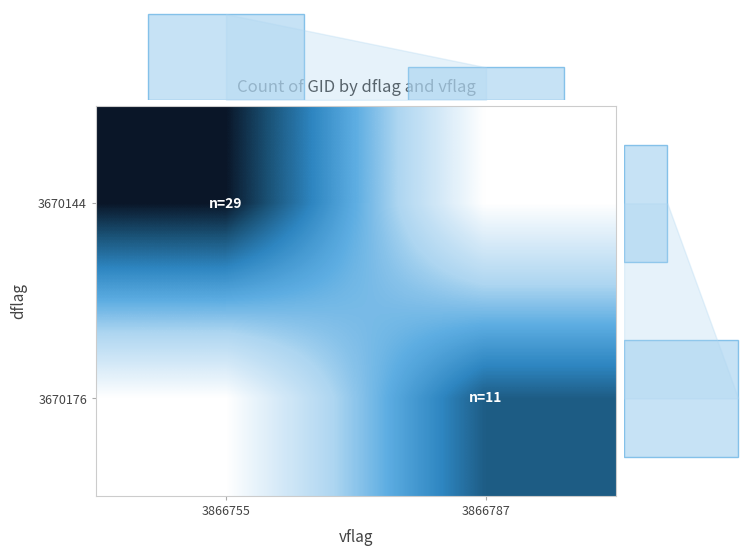

The value of row_0 at 3866787 is 0.0. True or false?

True